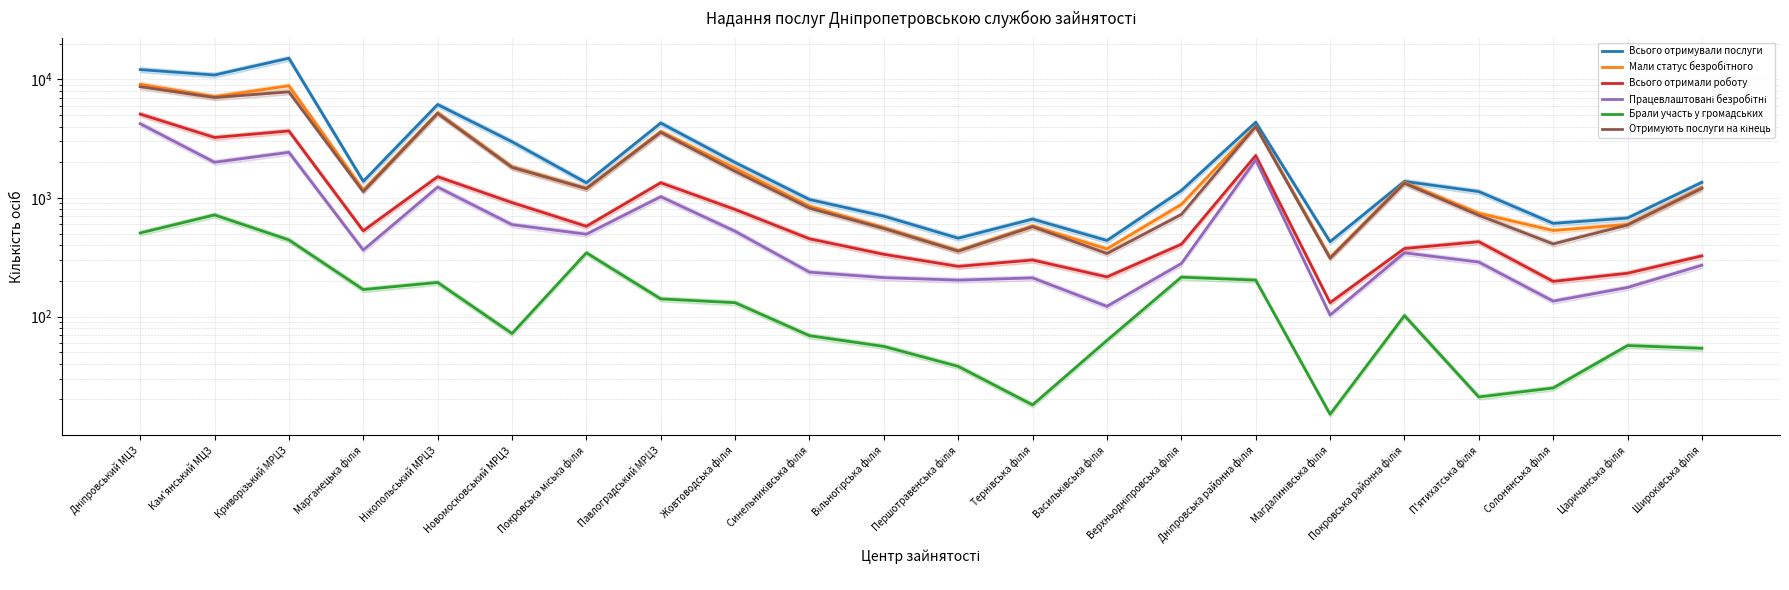

What is the average value of the Працевлаштовані безробітні series?

799